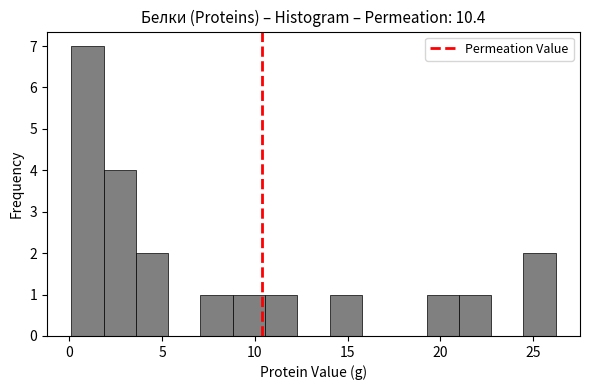

Around what value on the x-axis is the tallest bar? Give the approximate position of its centre, as read against the axis.

1.0